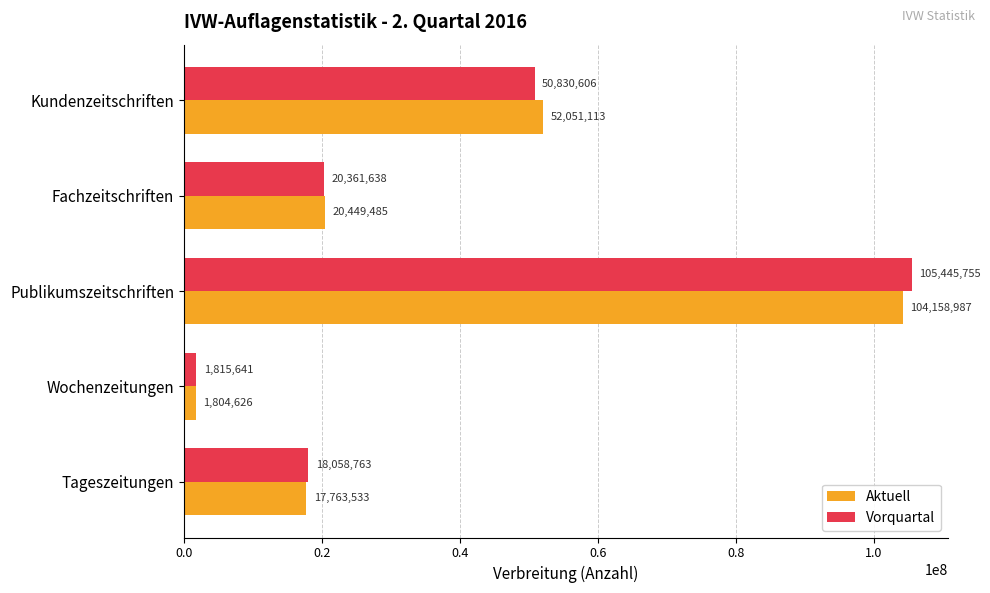

How many distinct data groups are displayed?

2